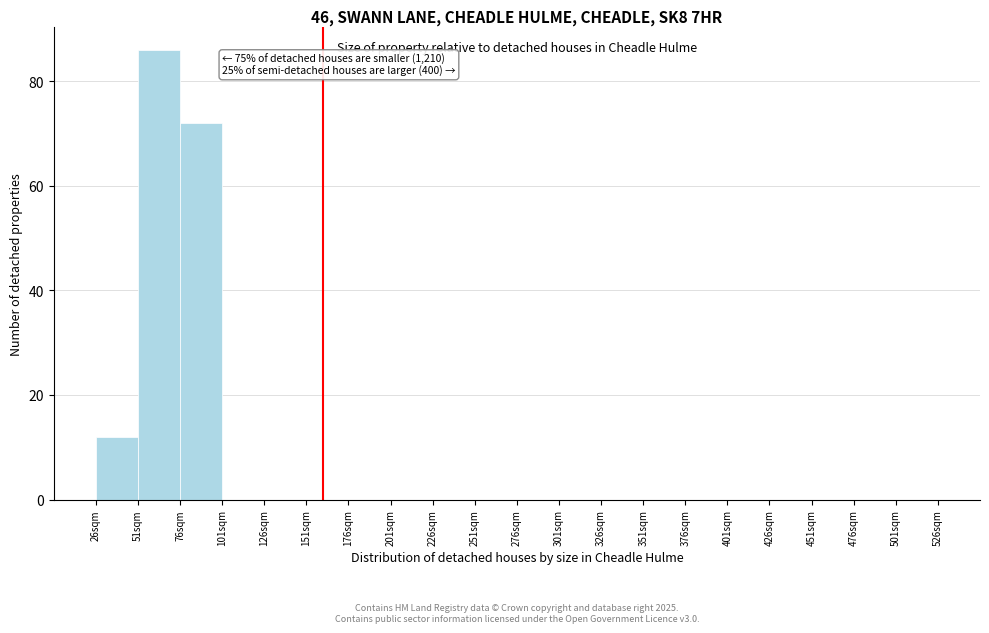

Over which range of the x-axis is the bar tallest?

51 to 76